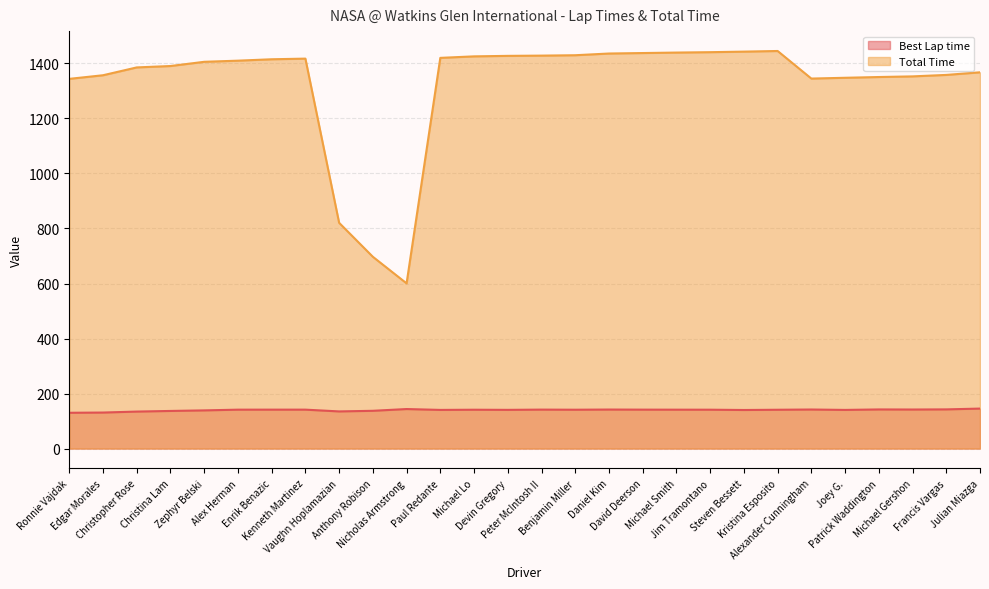

How many lines are shown in the chart?

2